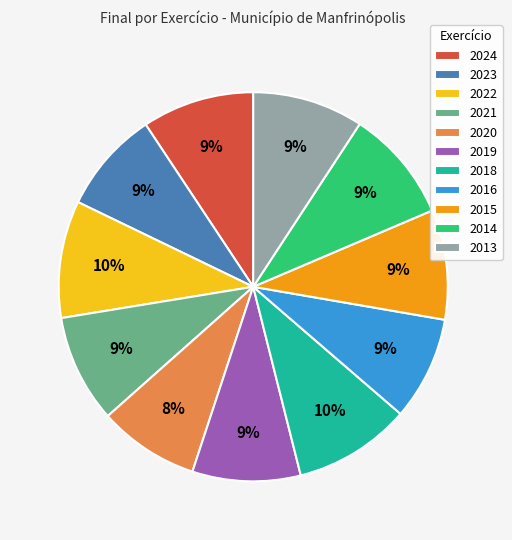

Does 2020 account for over 50% of the chart?

No